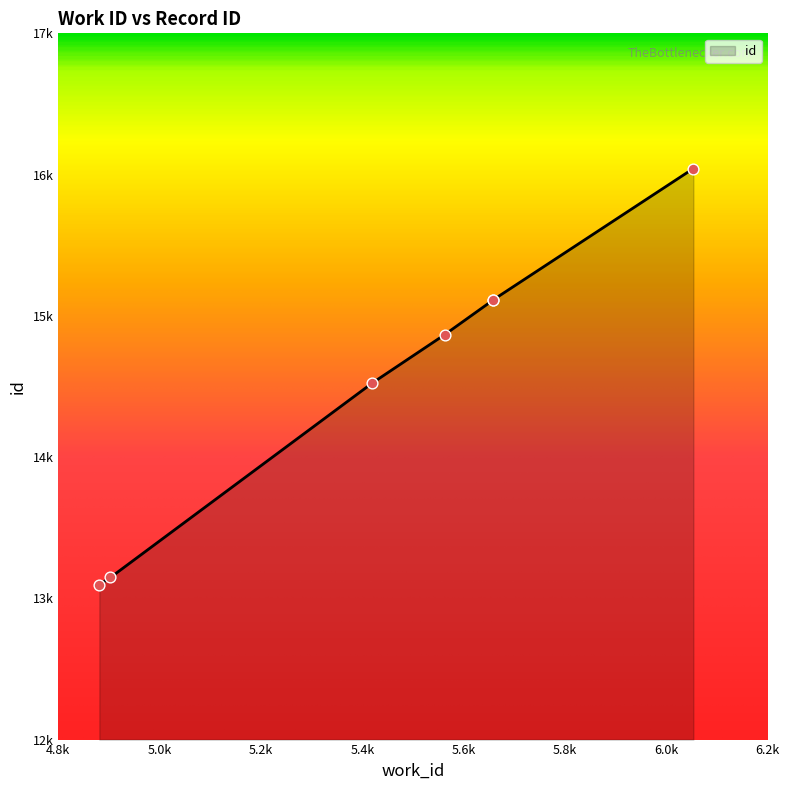

What is the change in value from 4881 to 5658?

+2015